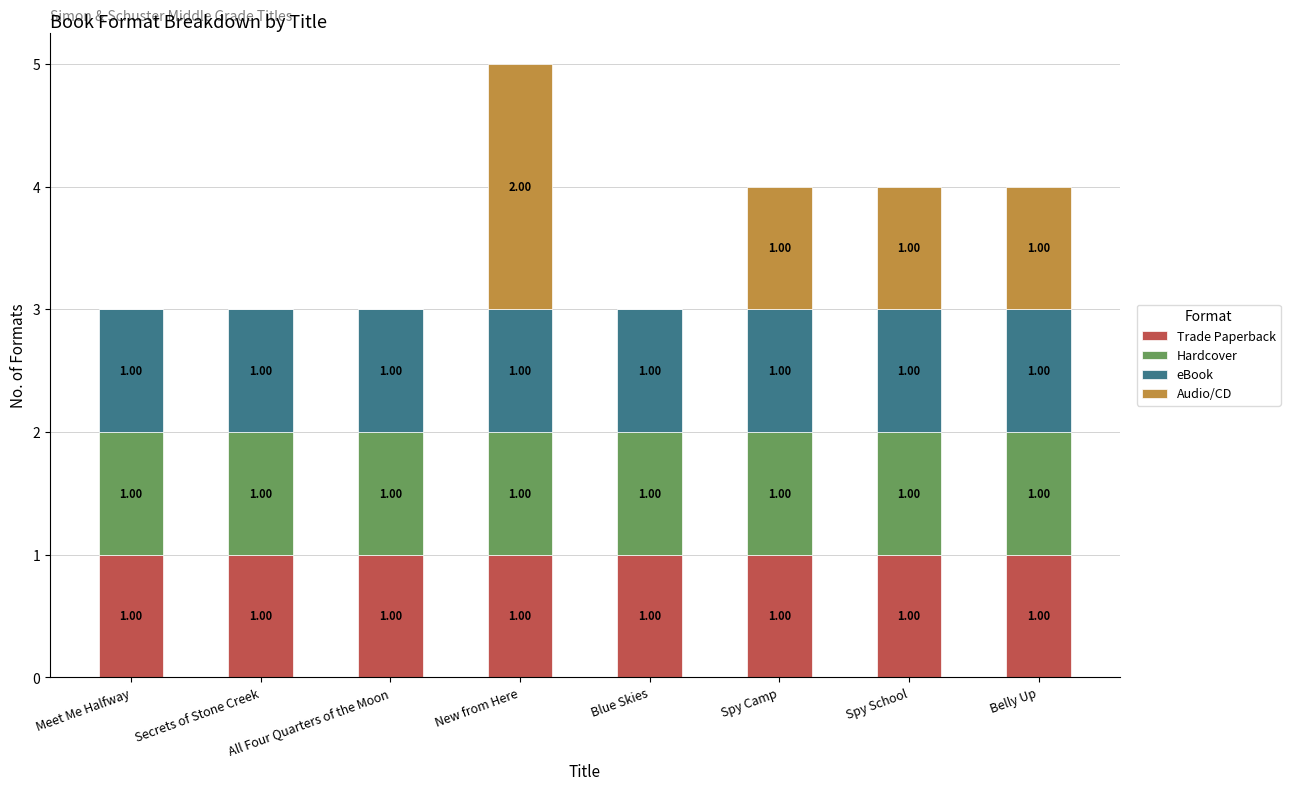

What value does the Trade Paperback series have at Spy Camp?

1